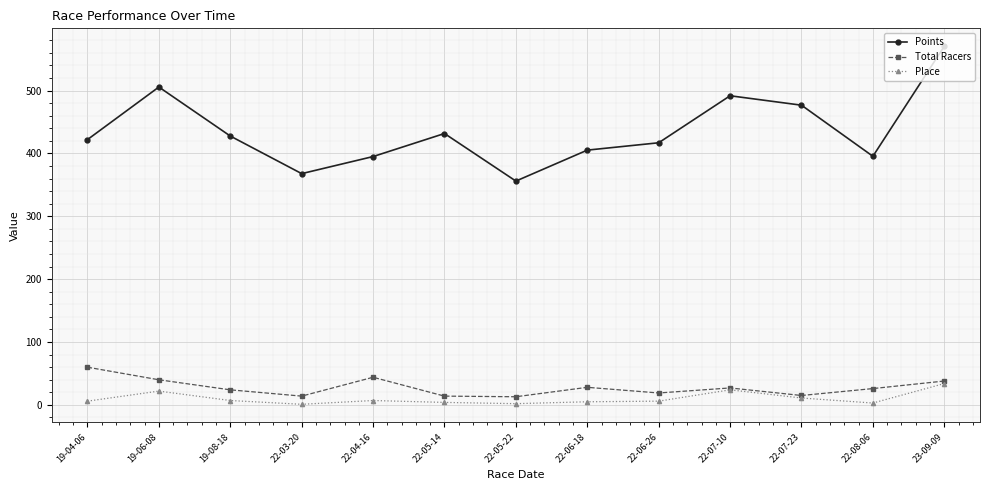

What is the maximum value for Points?

570.6